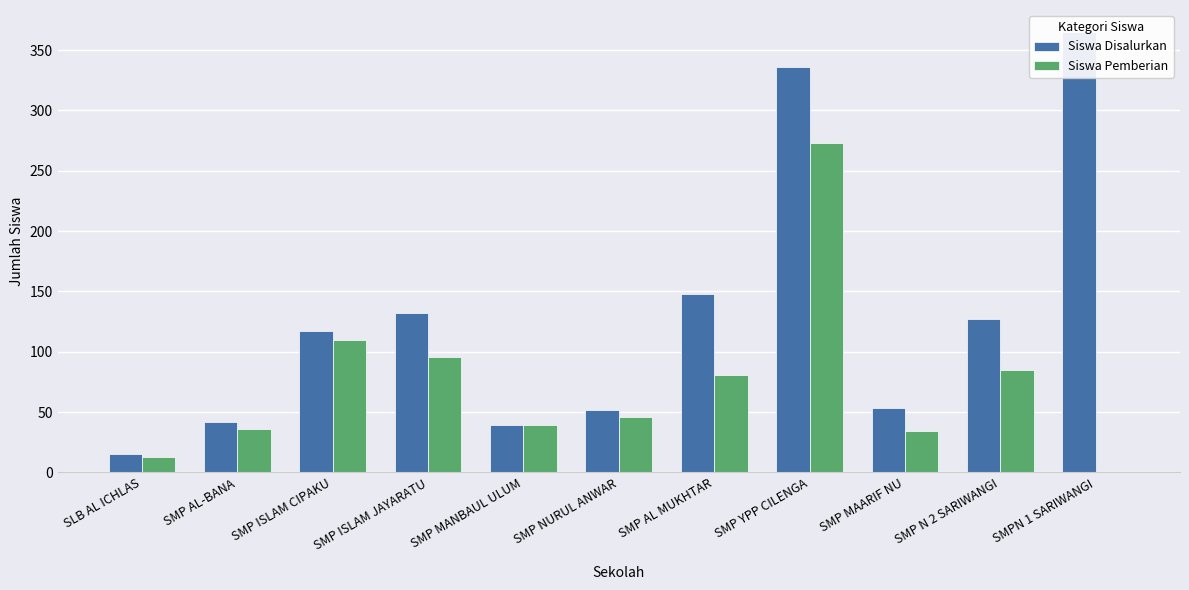

How many groups of bars are there?

11